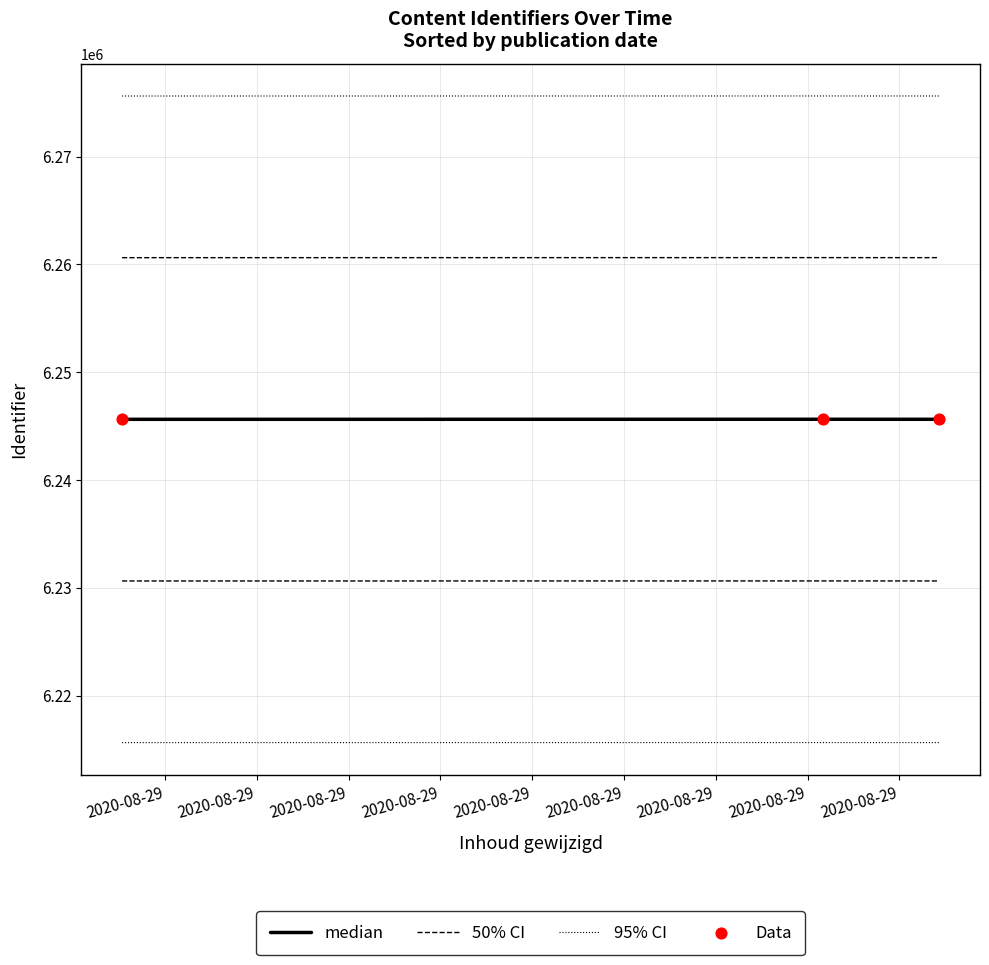

Which series has the largest Y range (max minus min)?

median